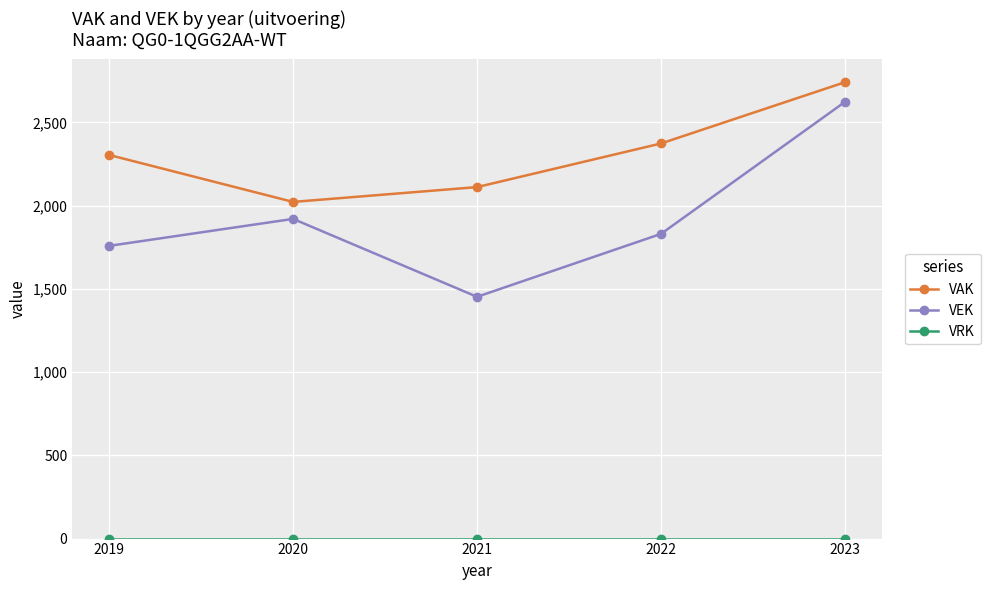

Between 2021 and 2022, which series saw the biggest shift?

VEK